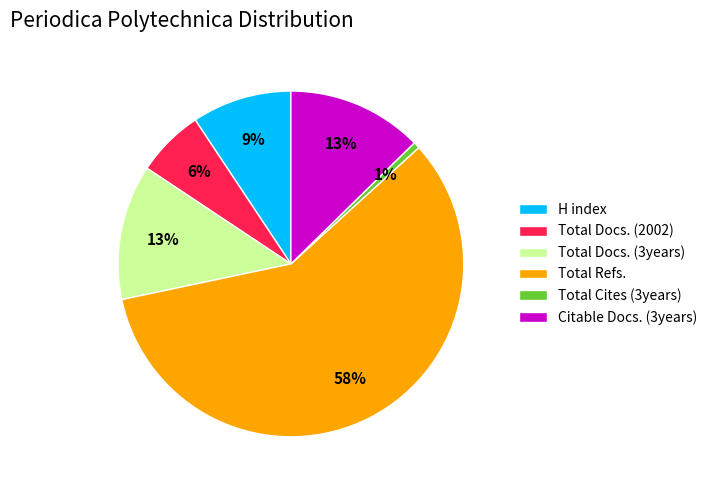

Which has a higher value, Citable Docs. (3years) or Total Docs. (2002)?

Citable Docs. (3years)